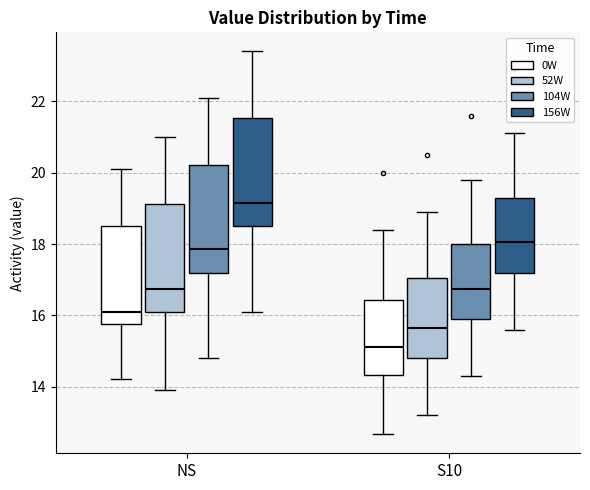

Where does the median line of the box for NS (156W) sit on the y-axis? The values are not printed on the chart, so give them approximately, as read against the axis.

19.2